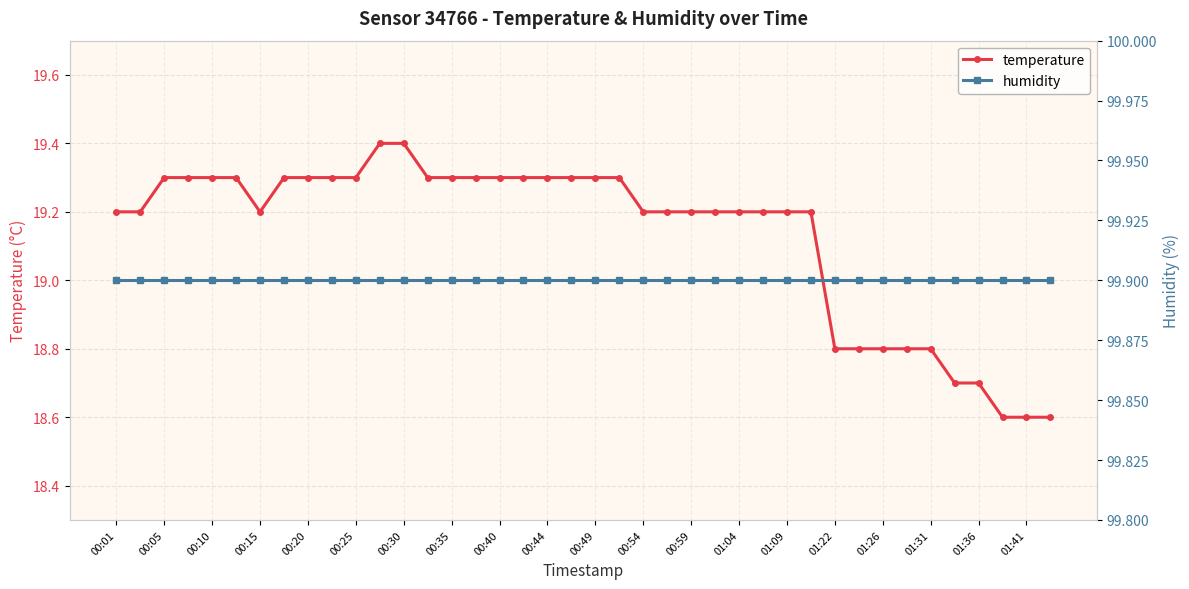

What are all the series names shown in the legend?

temperature, humidity